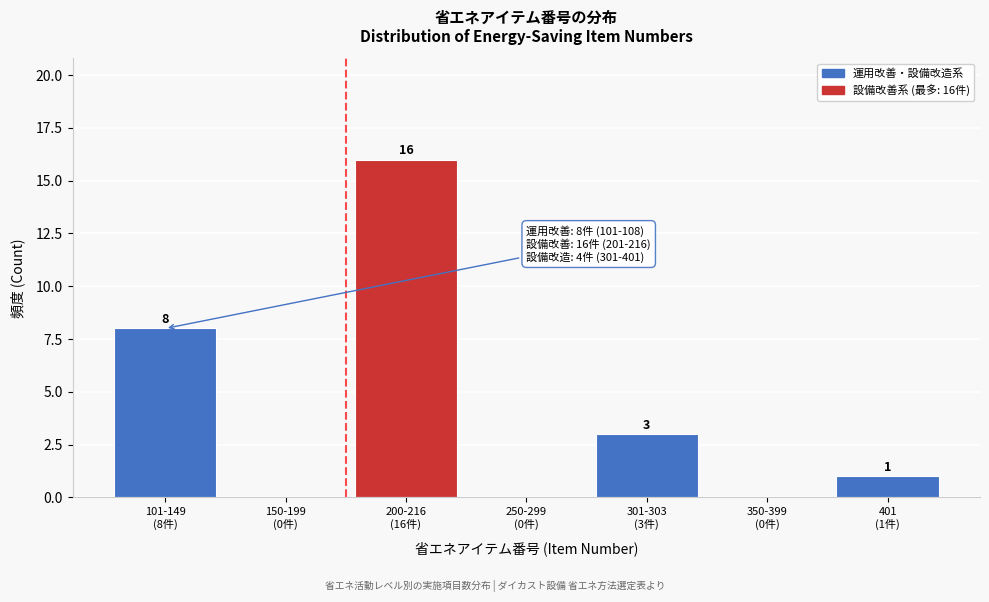

What is the sum of all values?

28